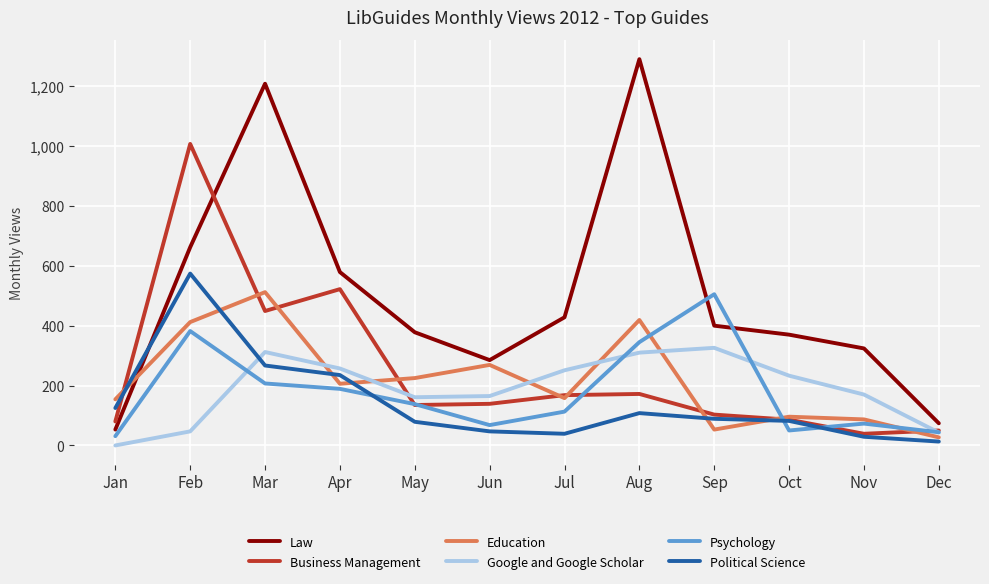

True or false: Psychology has more than 1 points higher than both neighbors.

True